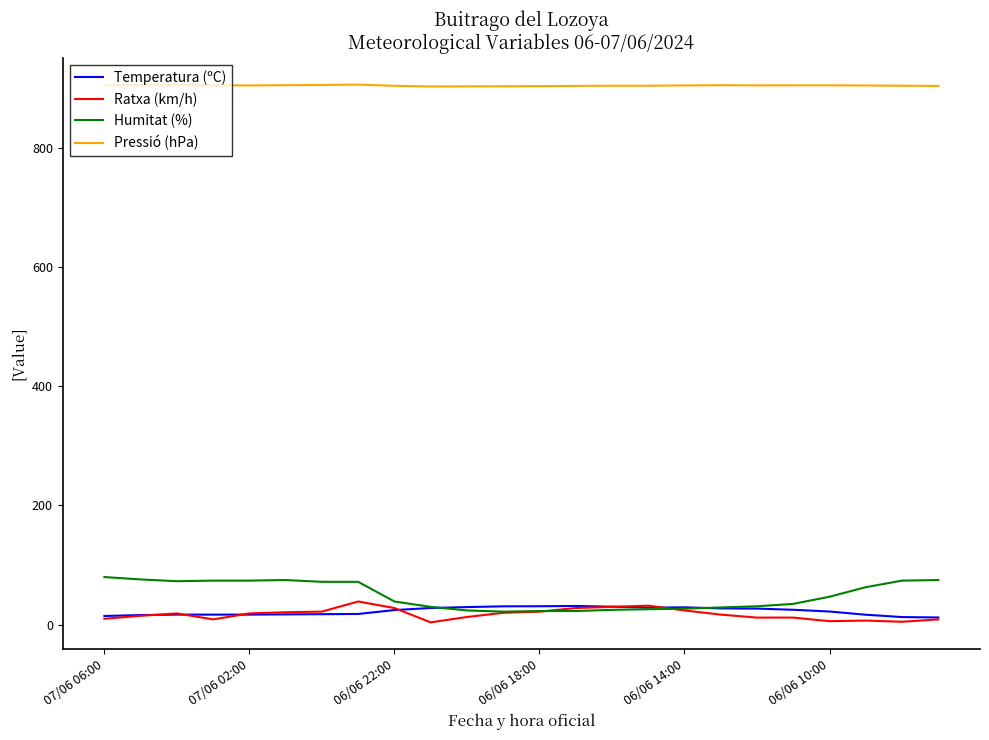

True or false: Ratxa (km/h) and Pressió (hPa) intersect in this chart.

False